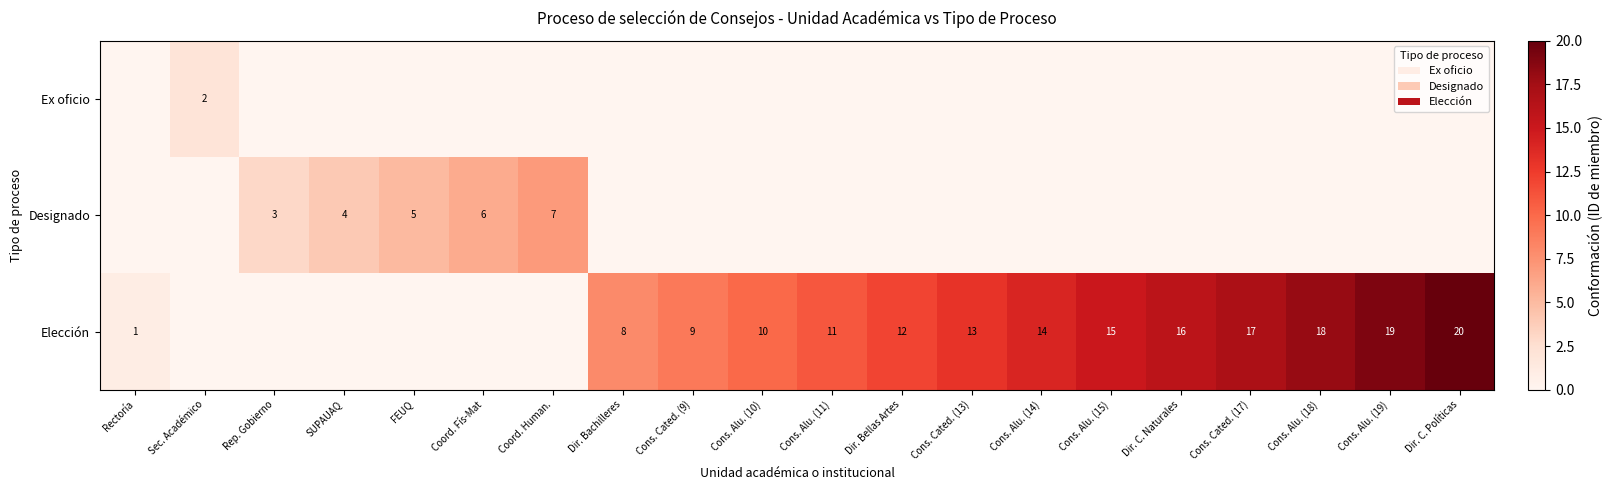

Is it true that Designado equals 7 at Coord. Human.?

True